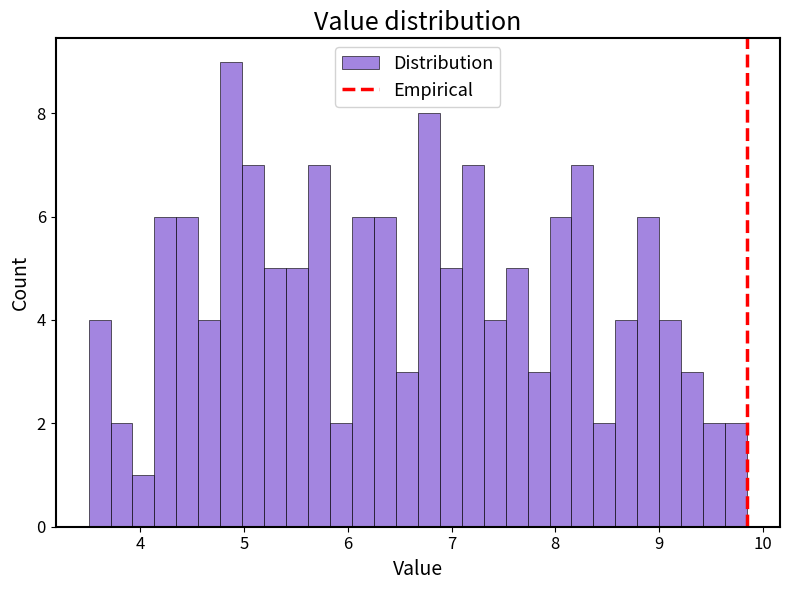

Read against the x-axis, roughly where is the centre of the tallest bar?

4.9